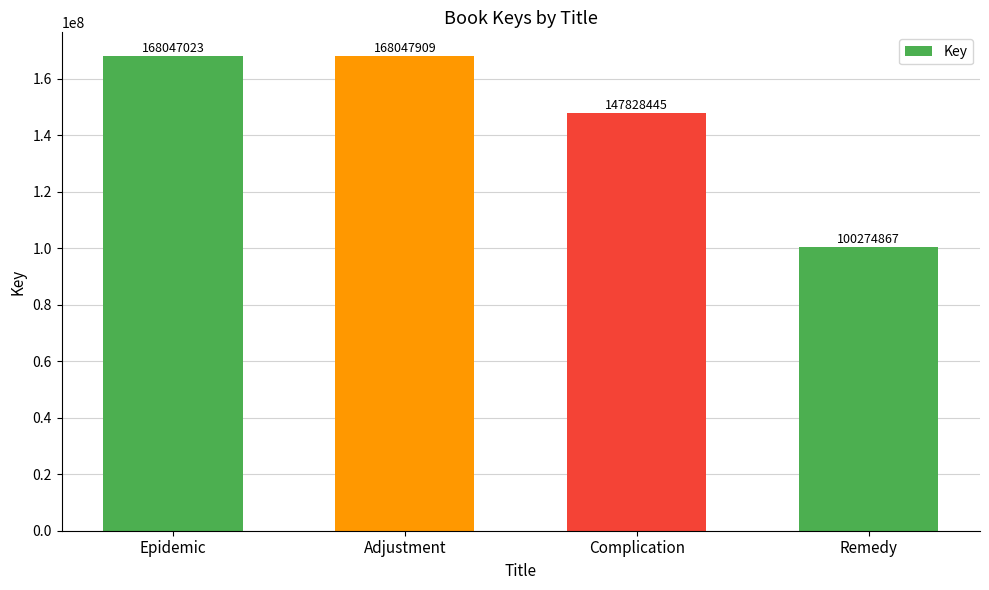

How many distinct data groups are displayed?

1